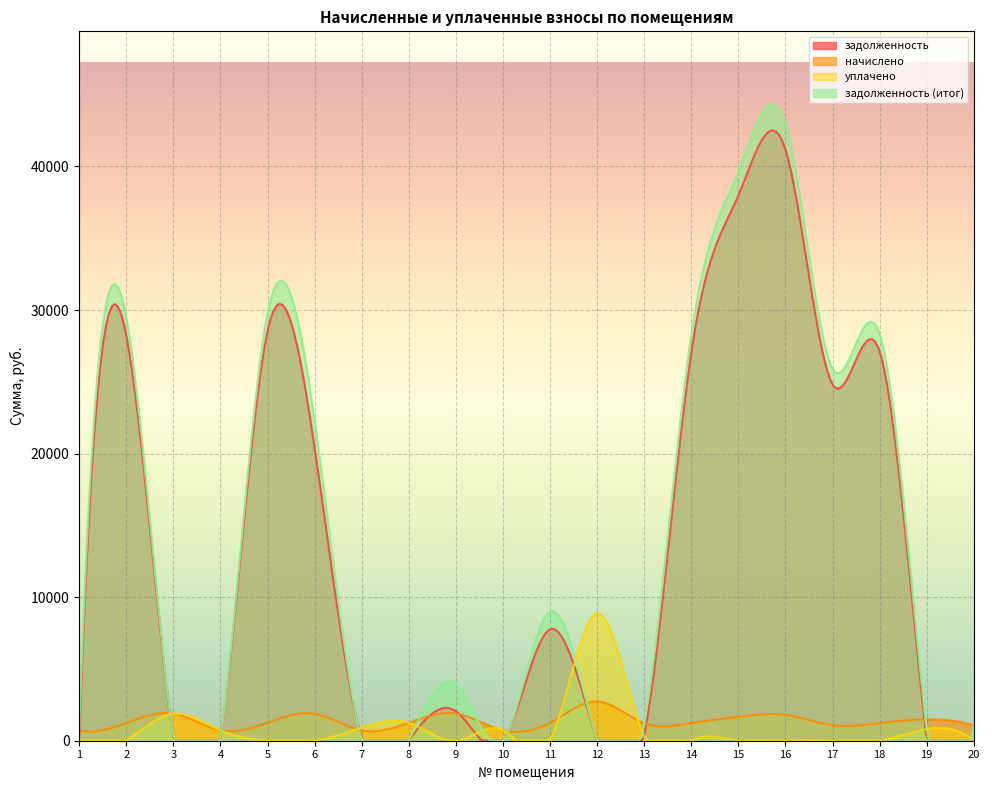

What is the difference between the highest and lowest values at 20?

1082.4